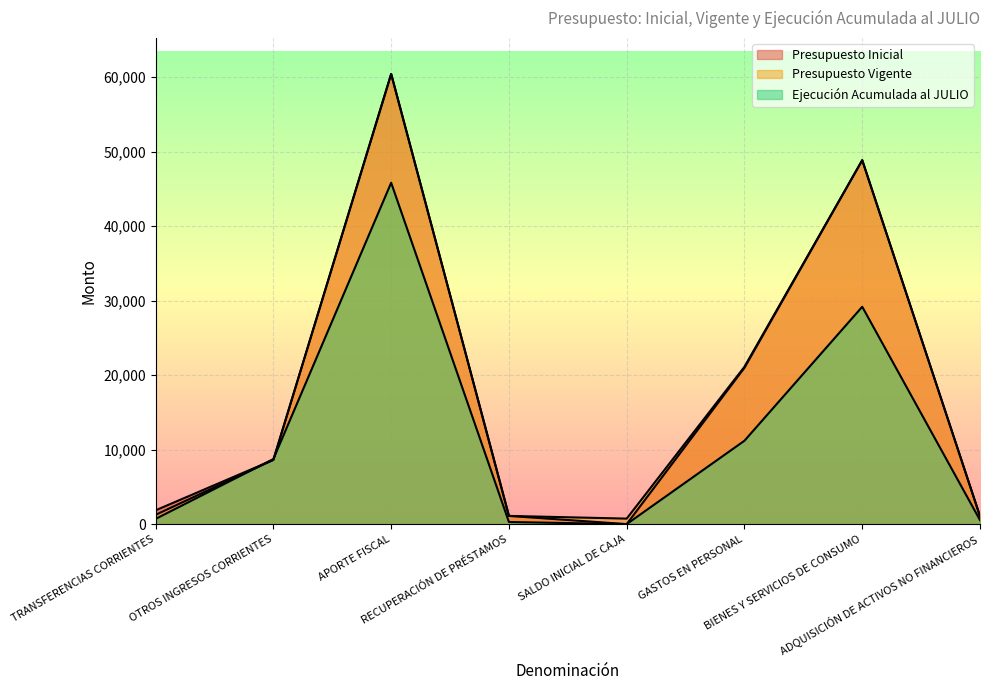

What are all the series names shown in the legend?

Presupuesto Inicial, Presupuesto Vigente, Ejecución Acumulada al JULIO